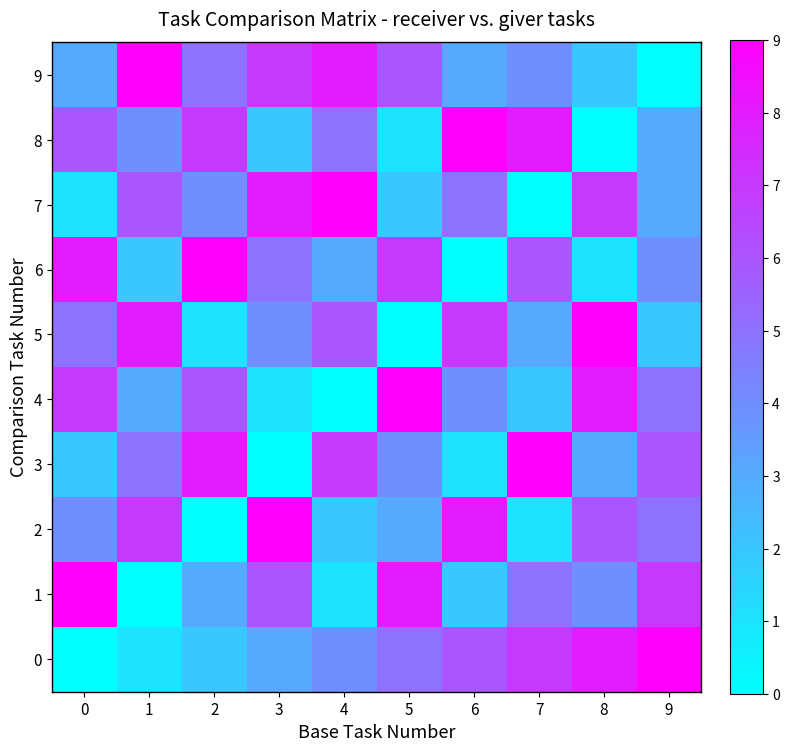

Between 5 and 9, which series saw the biggest shift?

9